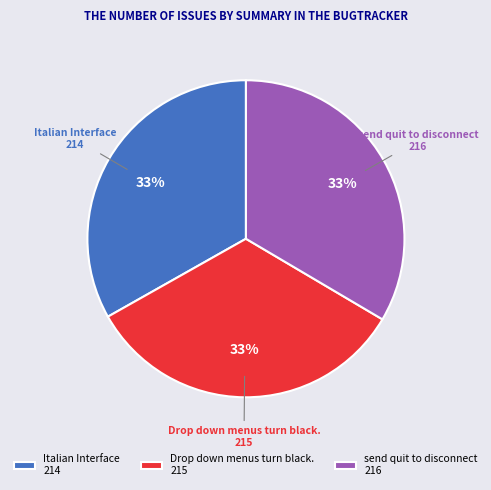

Is the sum of Drop down menus turn black. 215 and Italian Interface 214 greater than half?

Yes